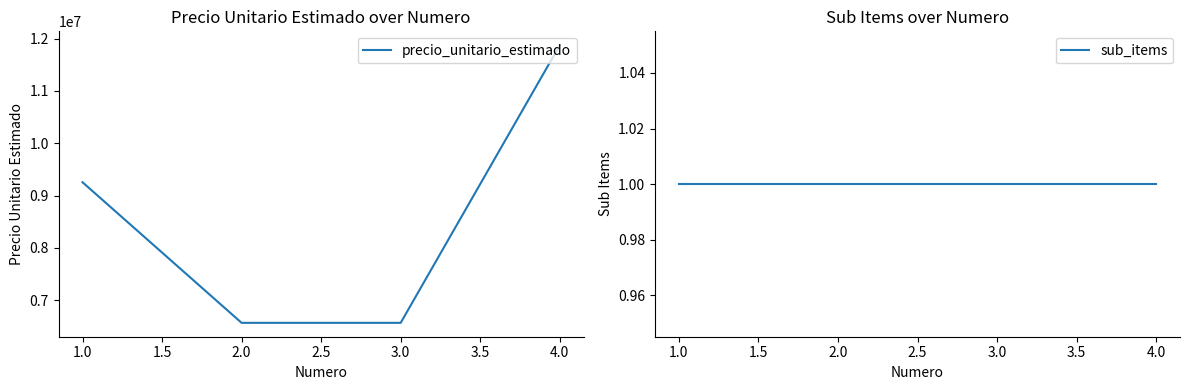

True or false: precio_unitario_estimado has more than 2 interior local peaks.

False